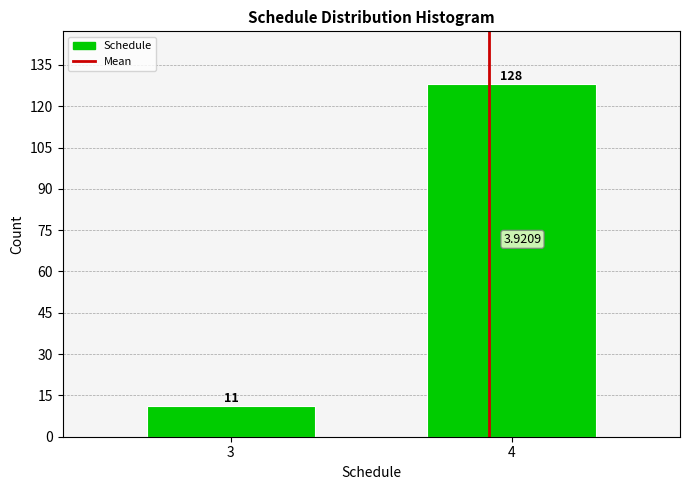

Rank the categories by value from highest to lowest.

4, 3